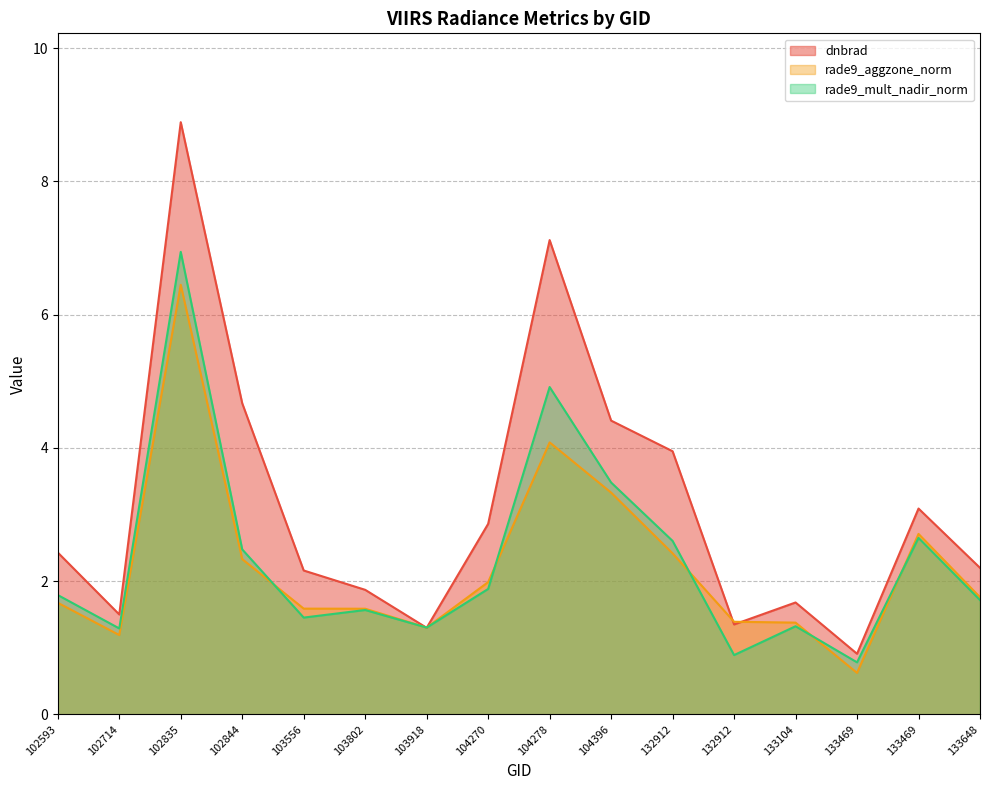

What are all the series names shown in the legend?

dnbrad, rade9_aggzone_norm, rade9_mult_nadir_norm